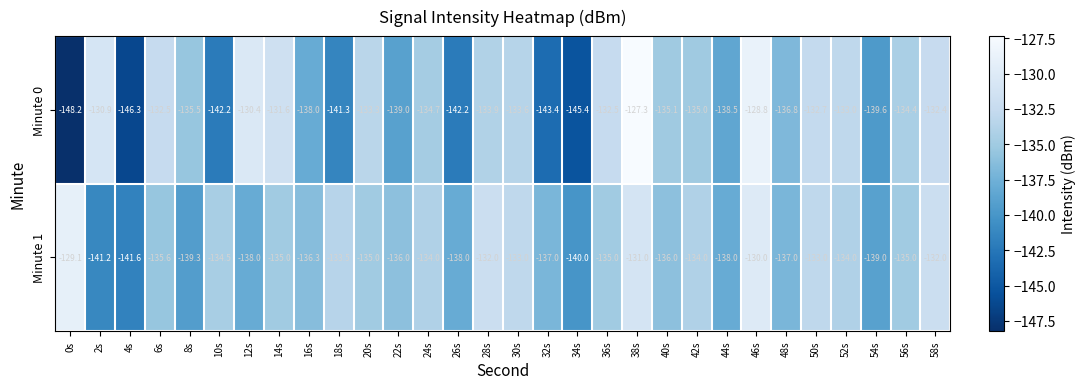

The value of Minute 1 at 44s is -138.0. True or false?

True